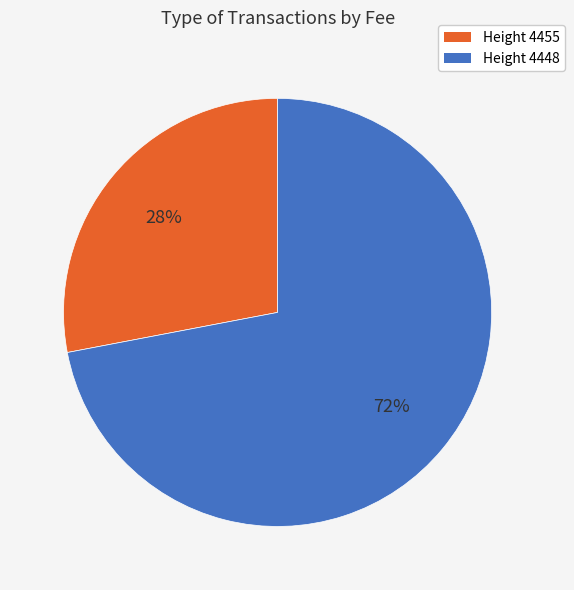

Is it true that Height 4448 is 72% of the pie?

True